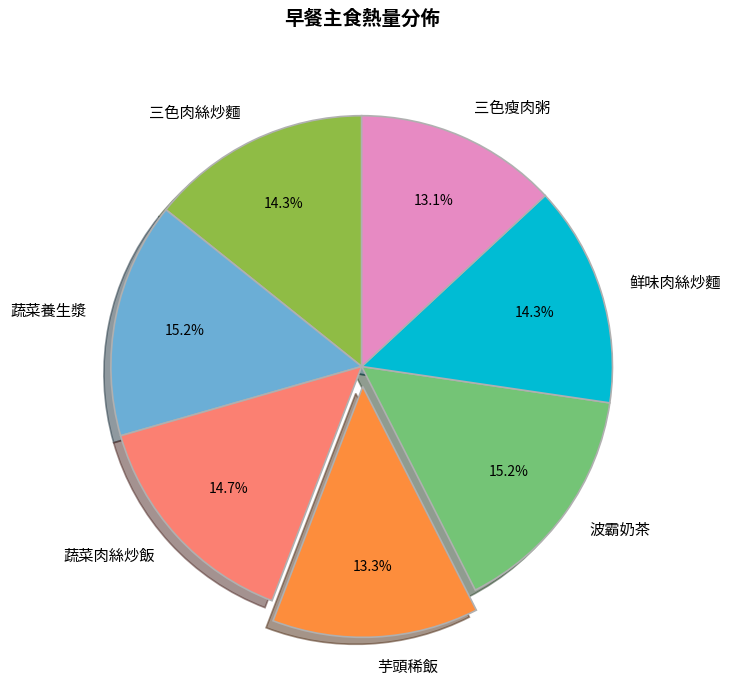

Is 波霸奶茶 the majority of the pie?

No